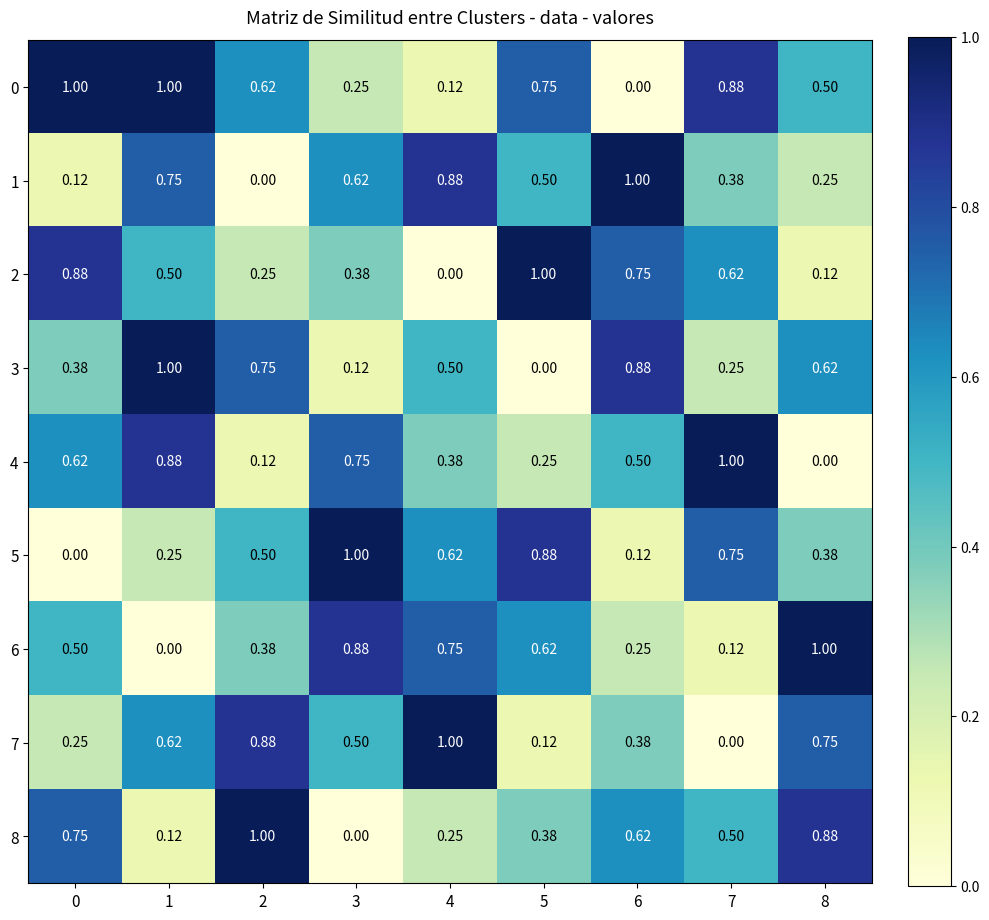

Count the number of data series in this chart.

9